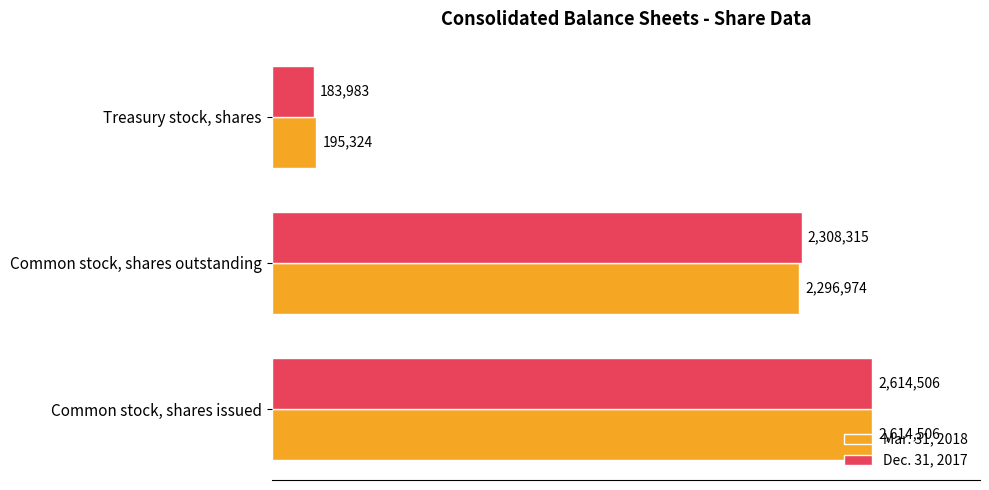

What are all the series names shown in the legend?

Mar. 31, 2018, Dec. 31, 2017